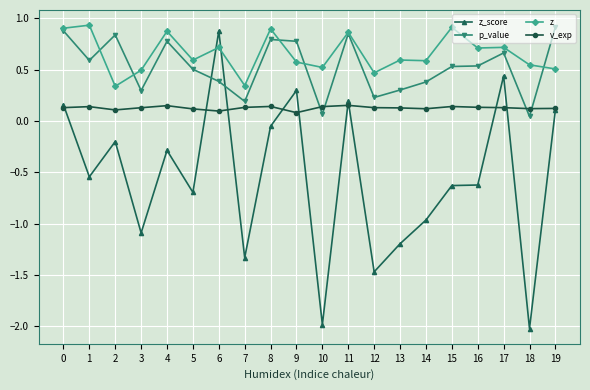

How many v_exp values are between 0 and 1?

20